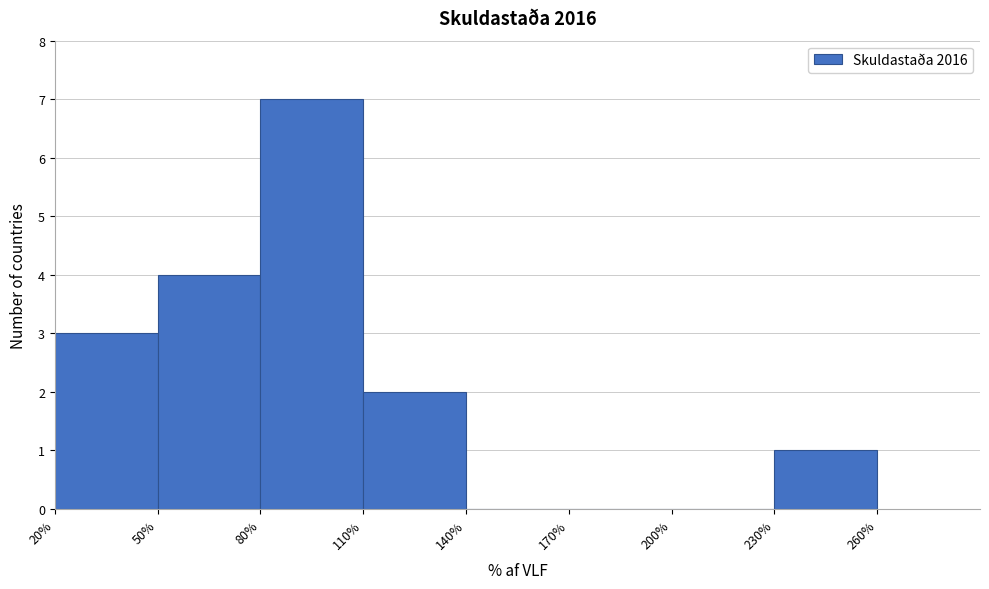

Over which range of the x-axis is the bar tallest?

80% to 110%